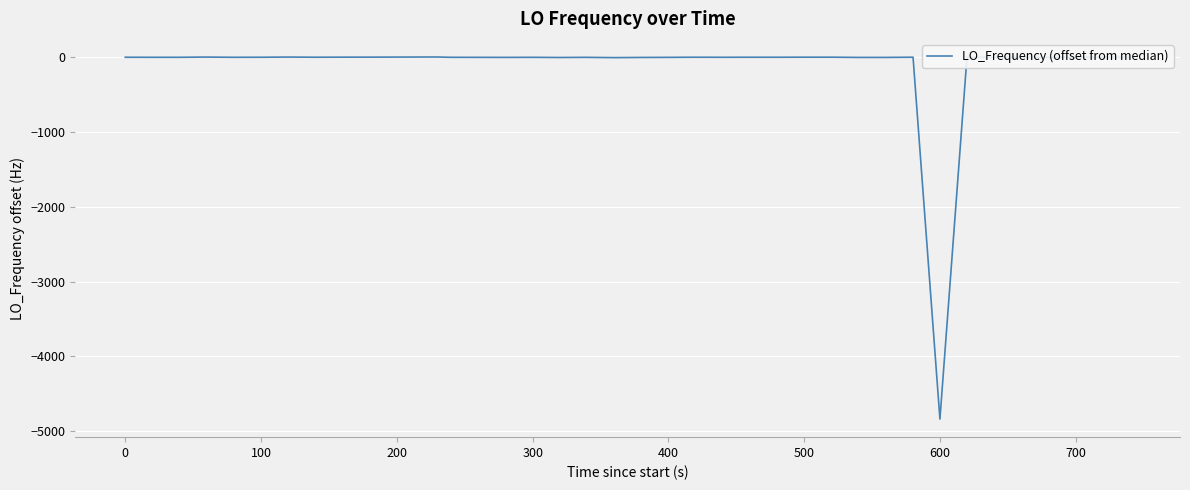

What is the smallest value displayed?

-4839.9